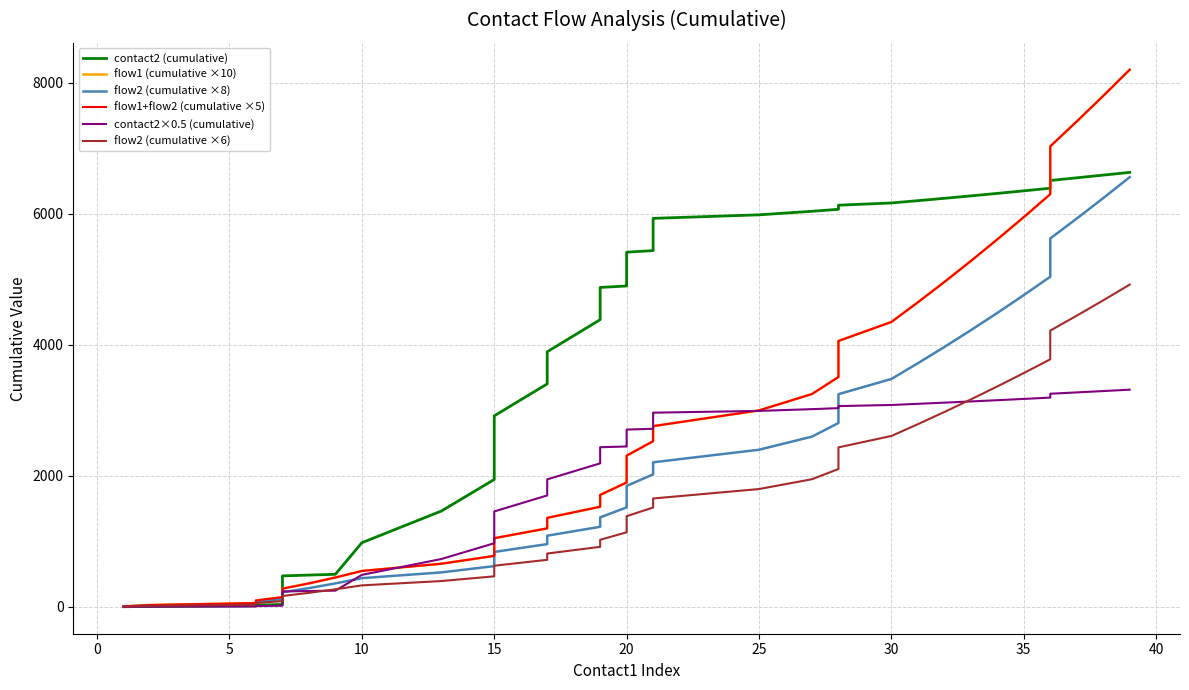

At how many categories does at least one series exceed 3550?

25